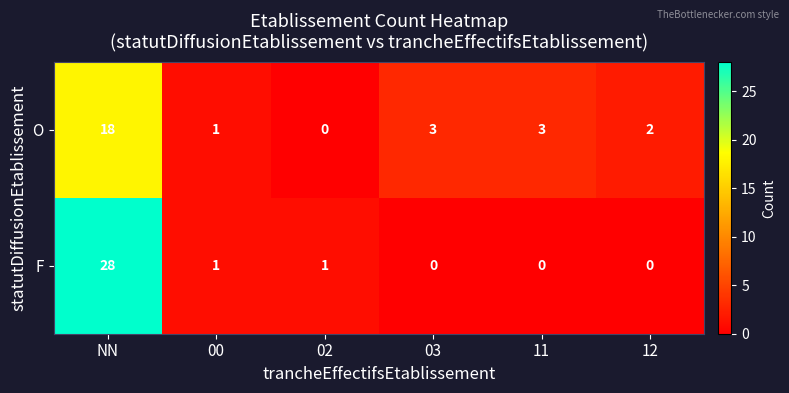

What is the average value of the F series?

5